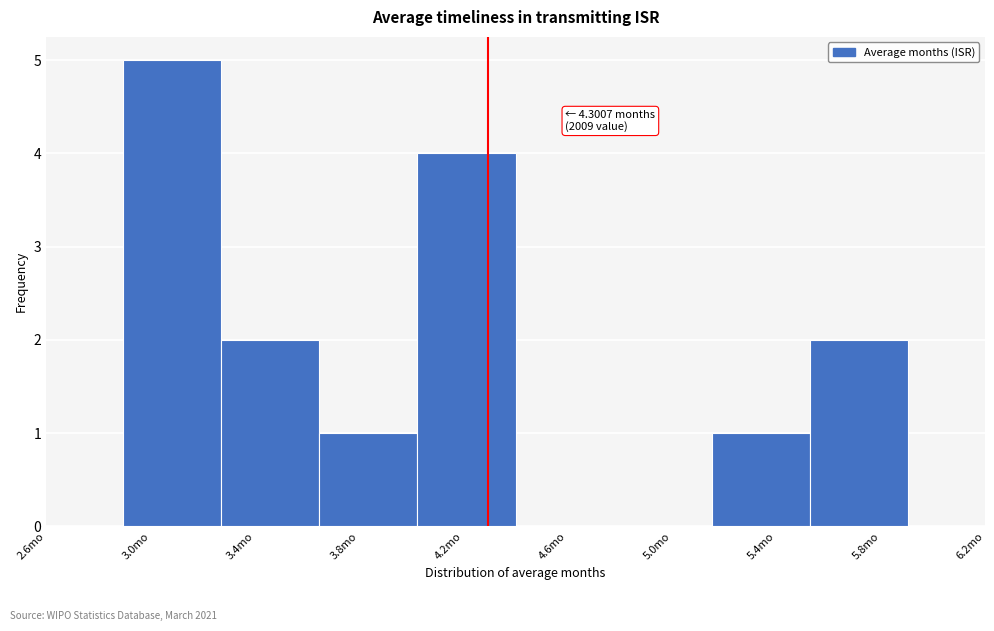

Reading left to right, transcribe all the data shown in this chart.

3.0mo=5	3.4mo=2	3.8mo=1	4.2mo=4	4.6mo=0	5.0mo=0	5.4mo=1	5.8mo=2